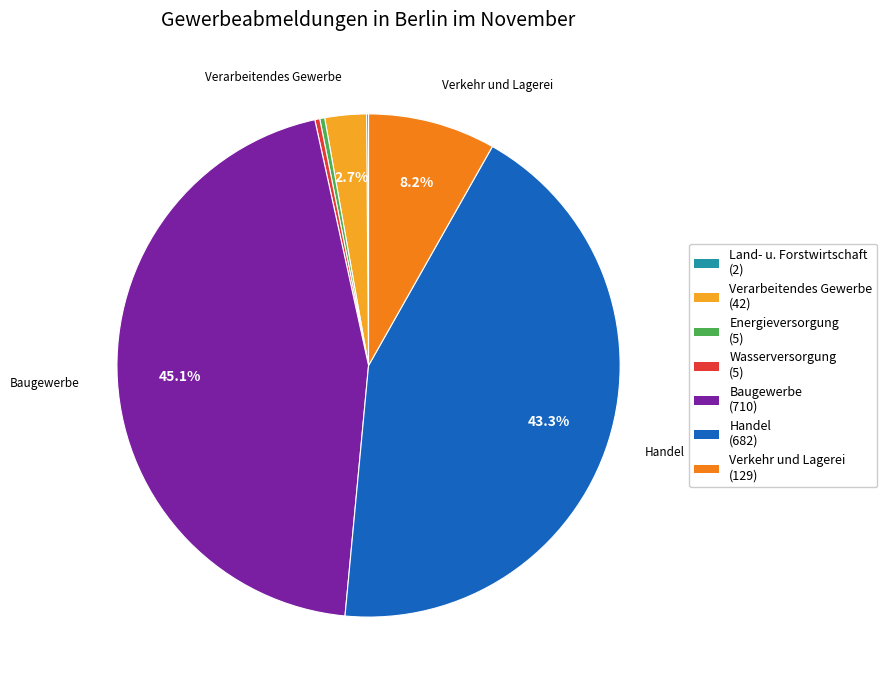

What is the largest slice in the pie chart?

Baugewerbe (710)